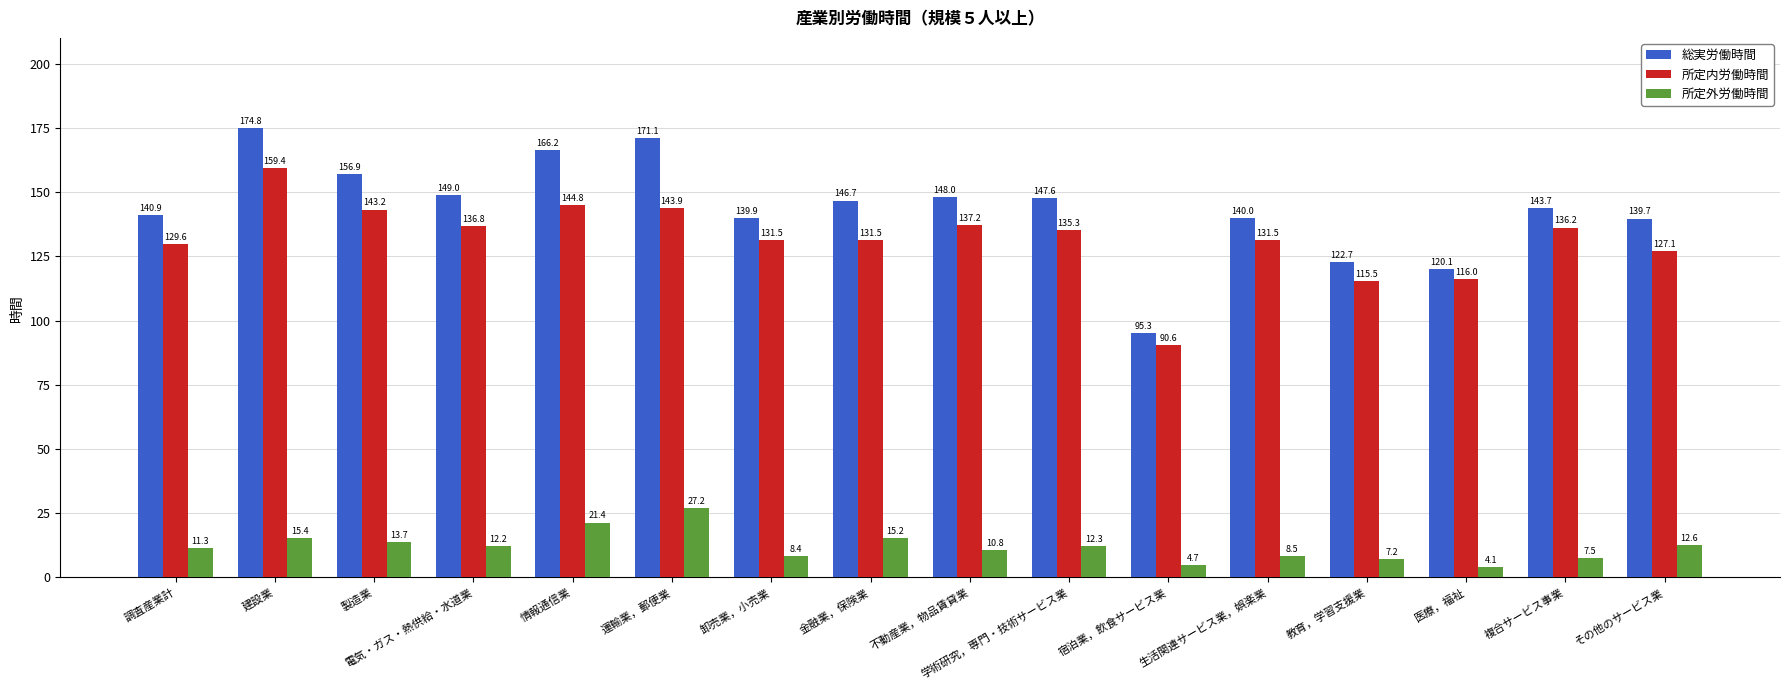

Is it true that 所定内労働時間 equals 131.5 at 卸売業，小売業?

True